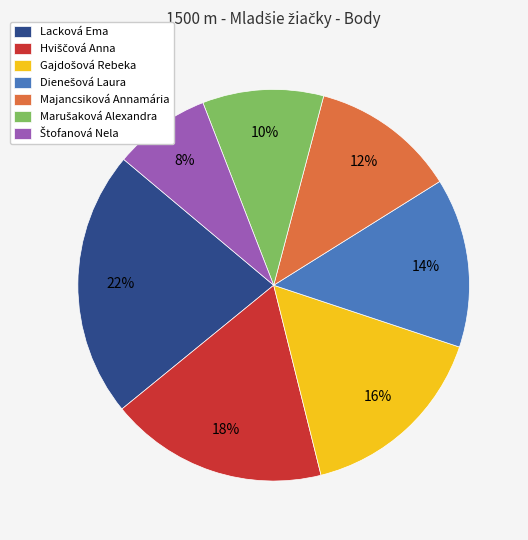

What is the largest slice in the pie chart?

Lacková Ema